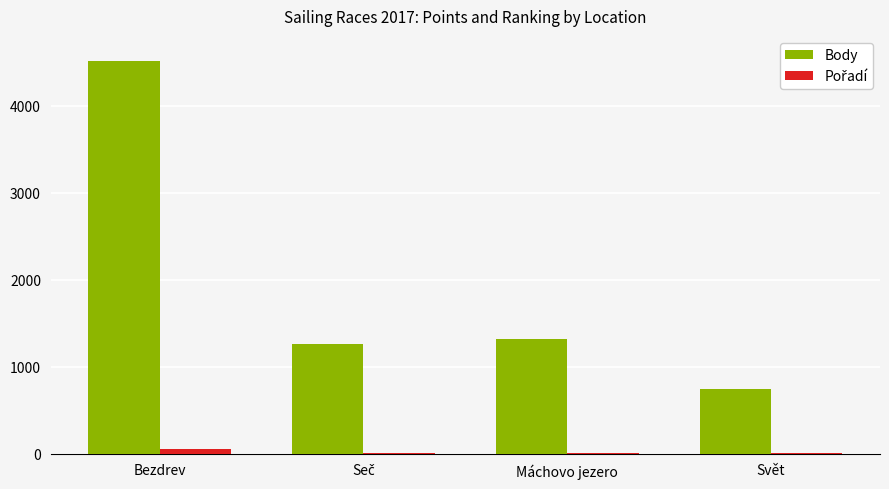

What is the maximum value shown in the chart?

4508